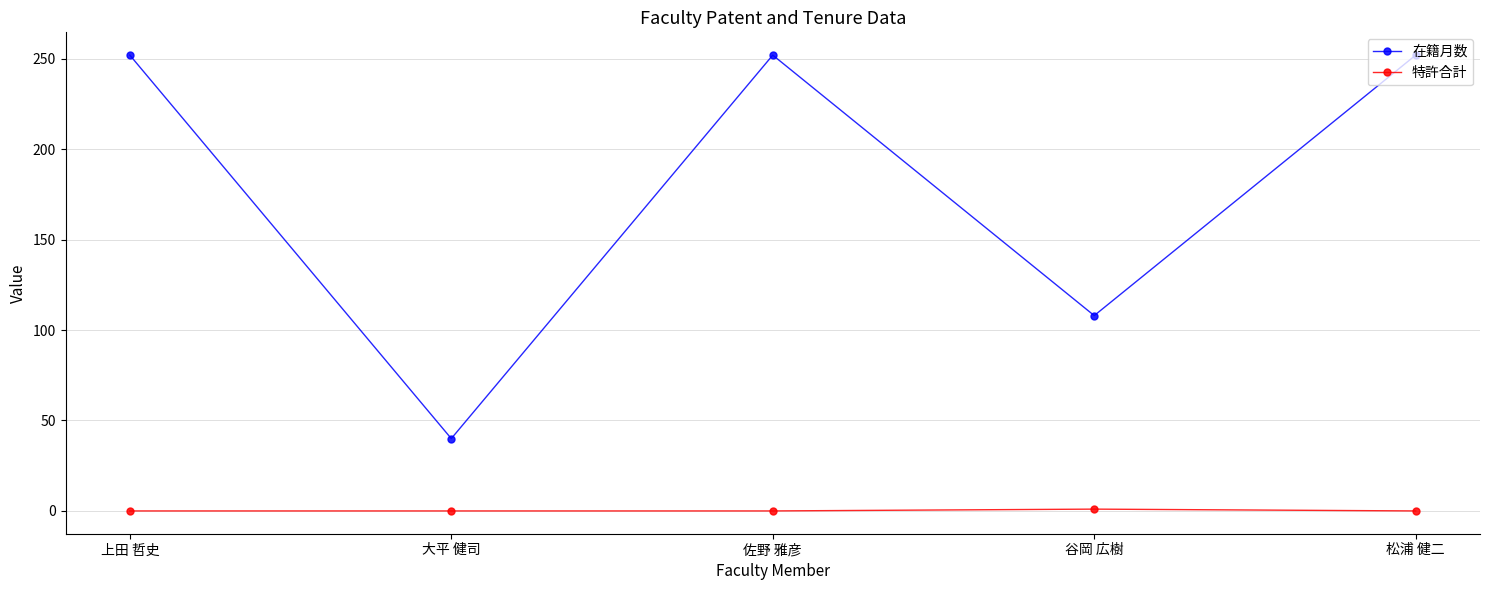

Which series has the largest range (max minus min)?

在籍月数